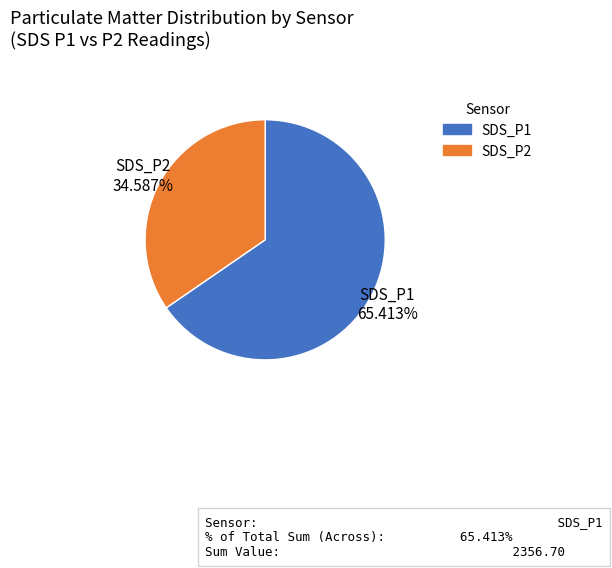

Between SDS_P2 and SDS_P1, which is larger?

SDS_P1